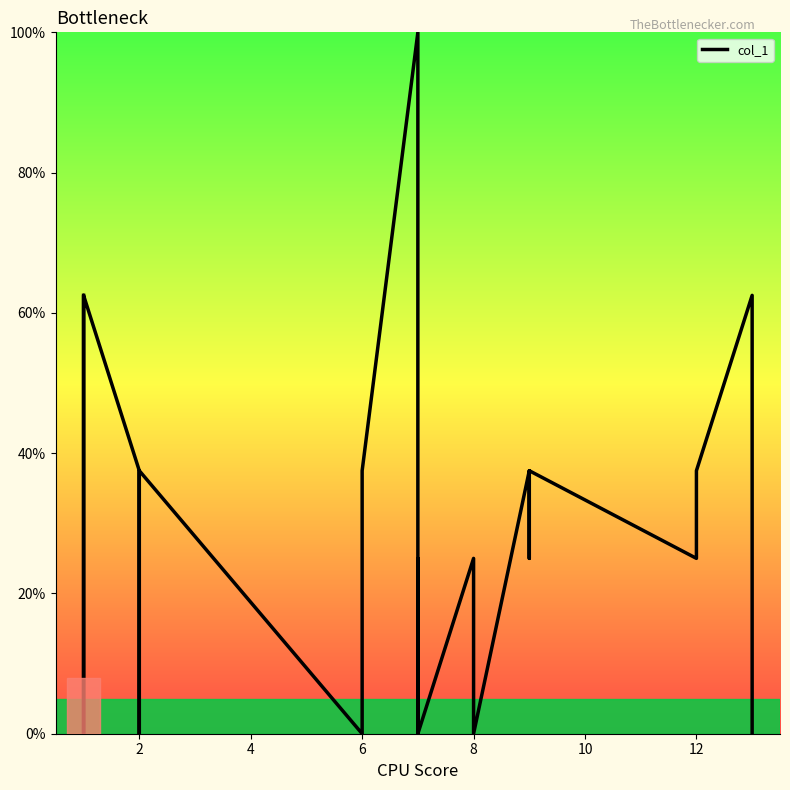

How many data points are less than 25?

7